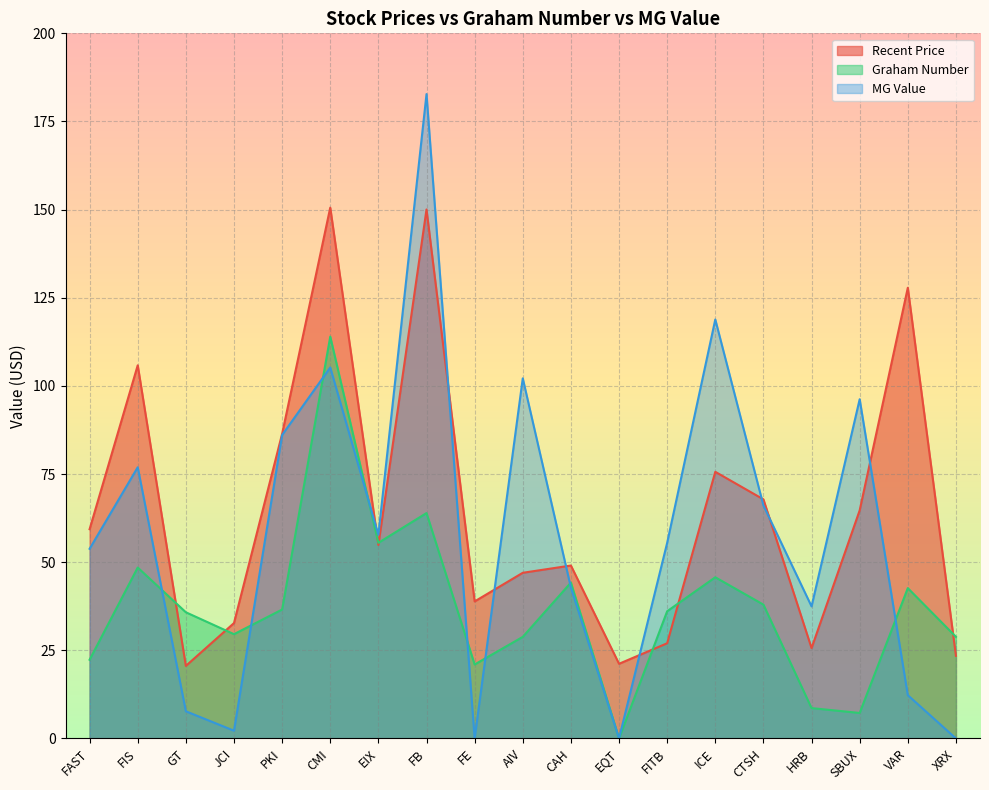

Where is MG Value nearest to the value 91?

PKI